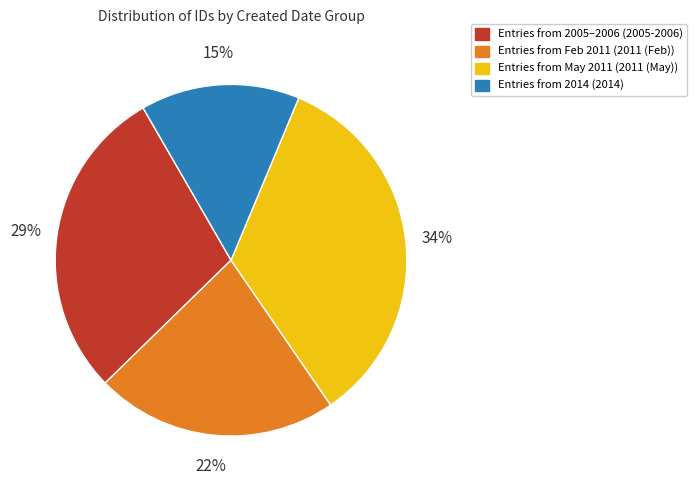

To the nearest percent, what is the difference between the largest and smallest slice percentages?

19%